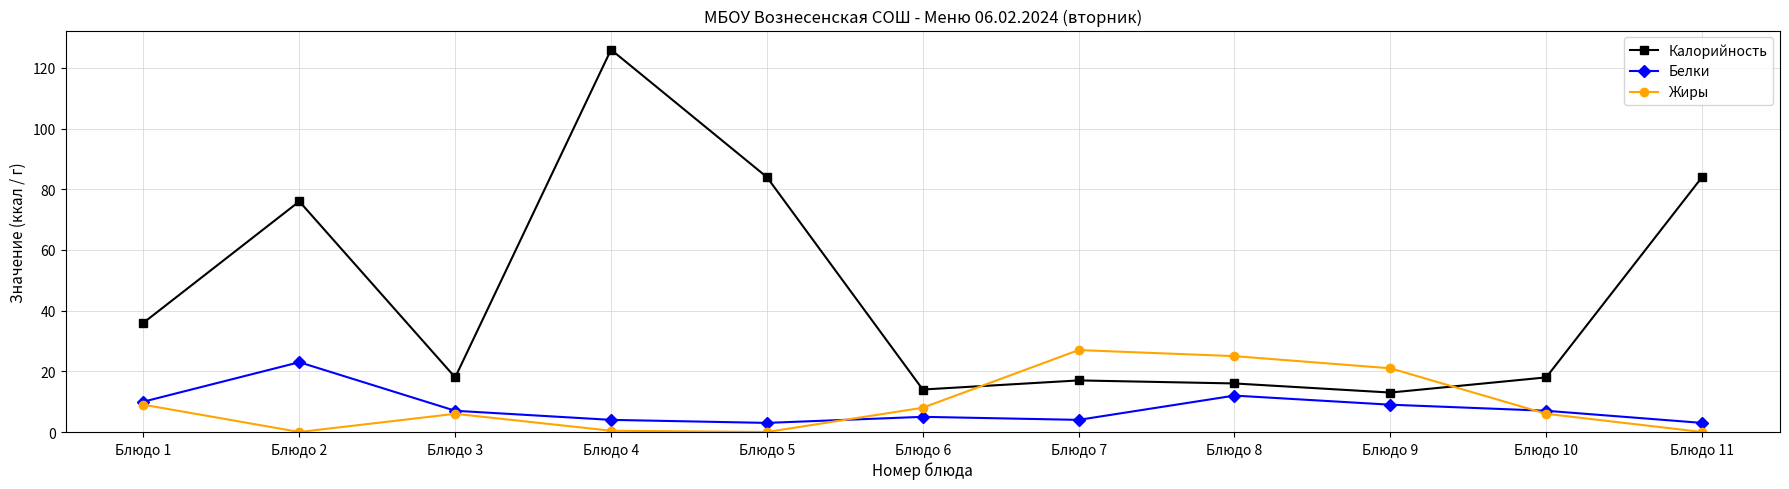

At which category does Калорийность reach its first local peak?

Блюдо 2